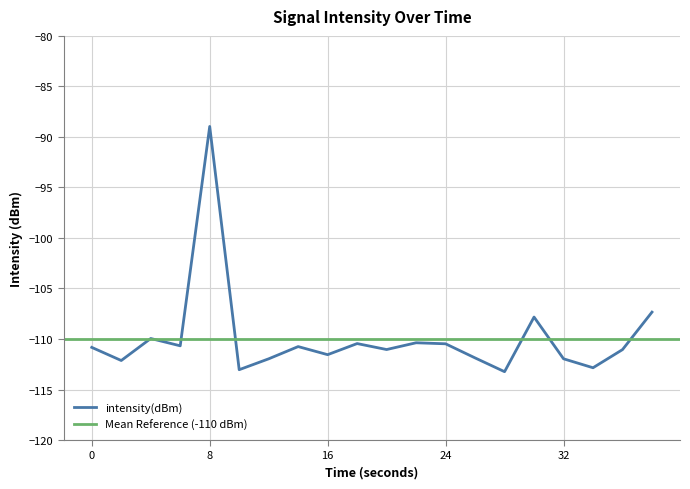

Count the number of categories in the chart.

20